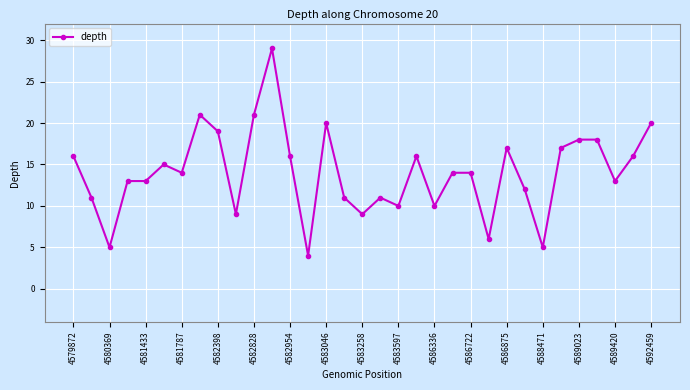

What is the average value?

14